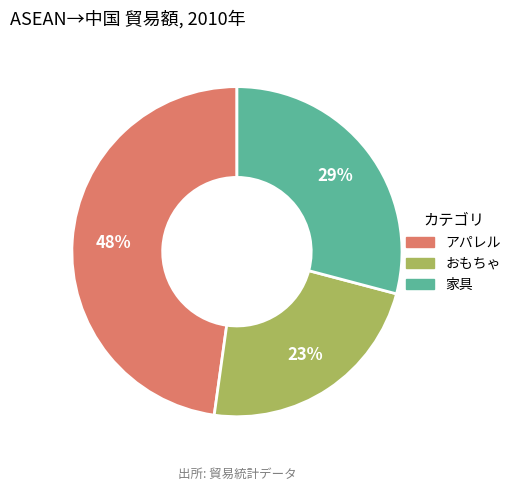

Does アパレル represent more than half of the total?

No